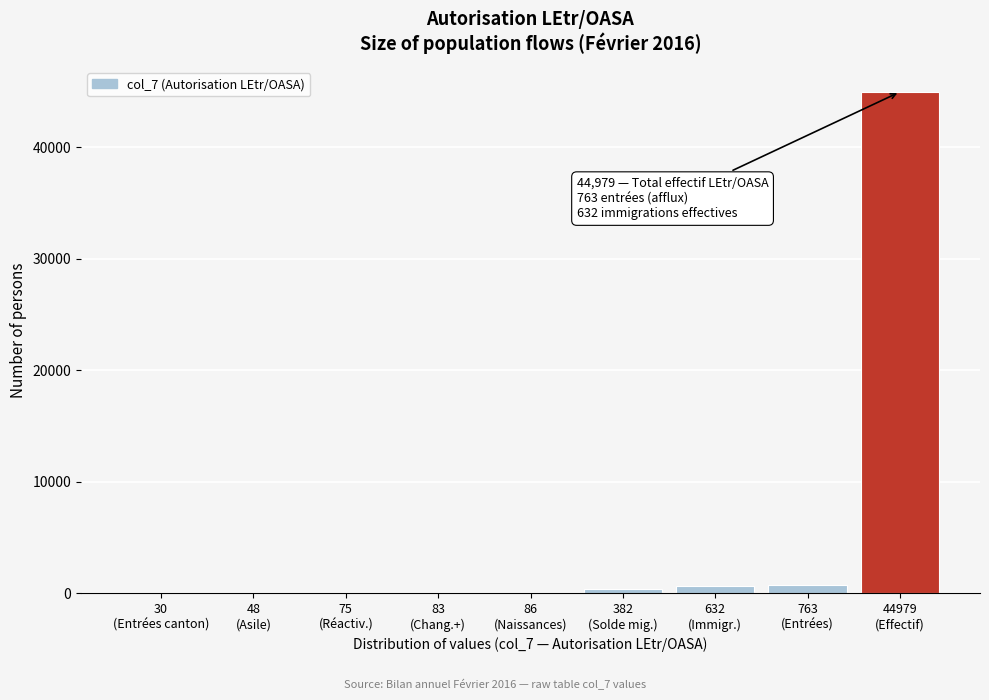

What is the sum of all values?

47078